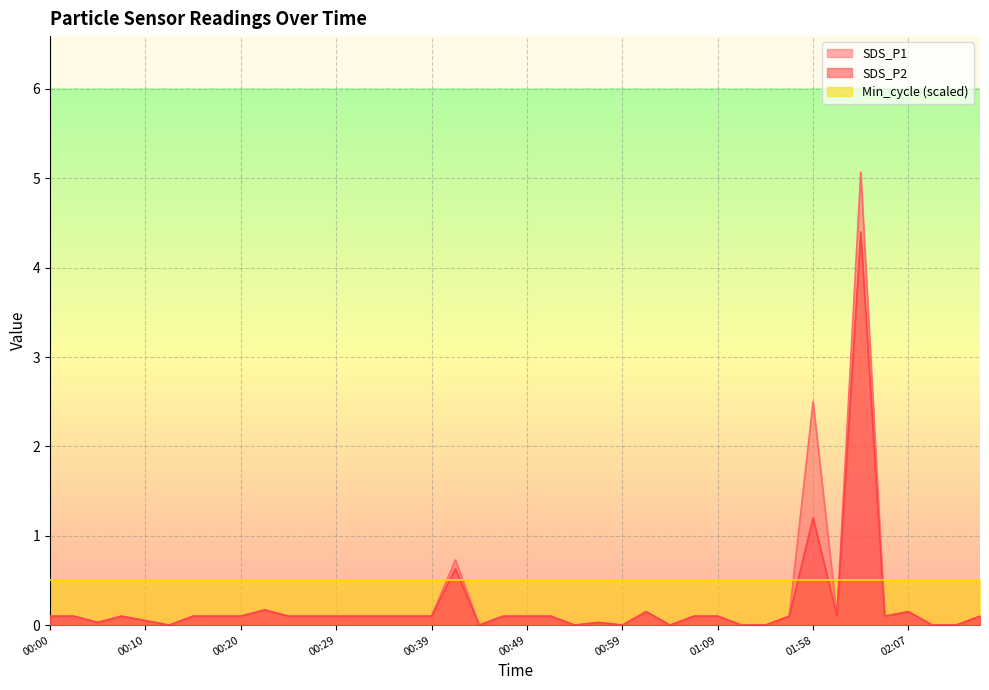

Between 00:12 and 00:47, which series saw the biggest shift?

SDS_P1